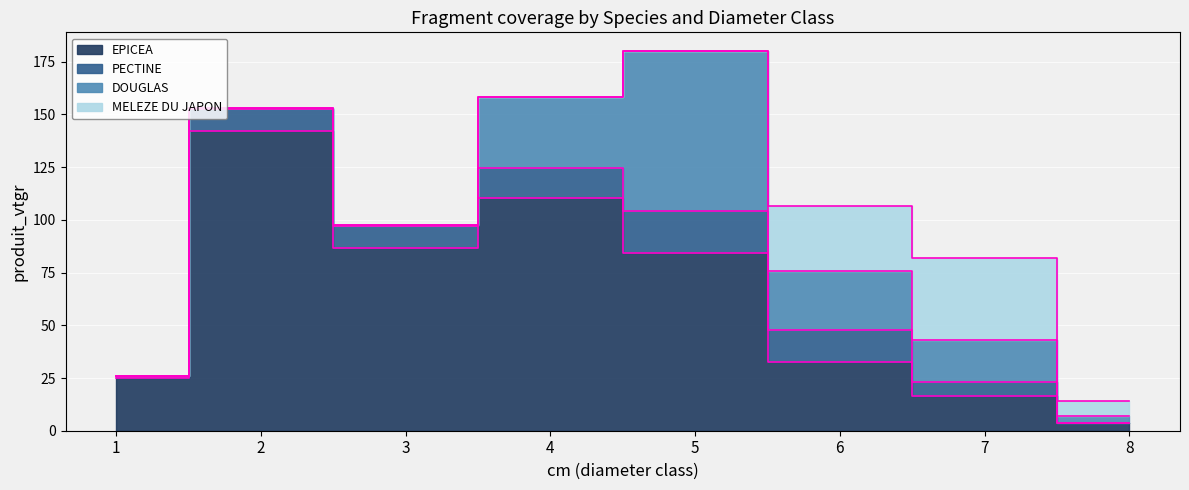

At how many categories does at least one series exceed 127?

1